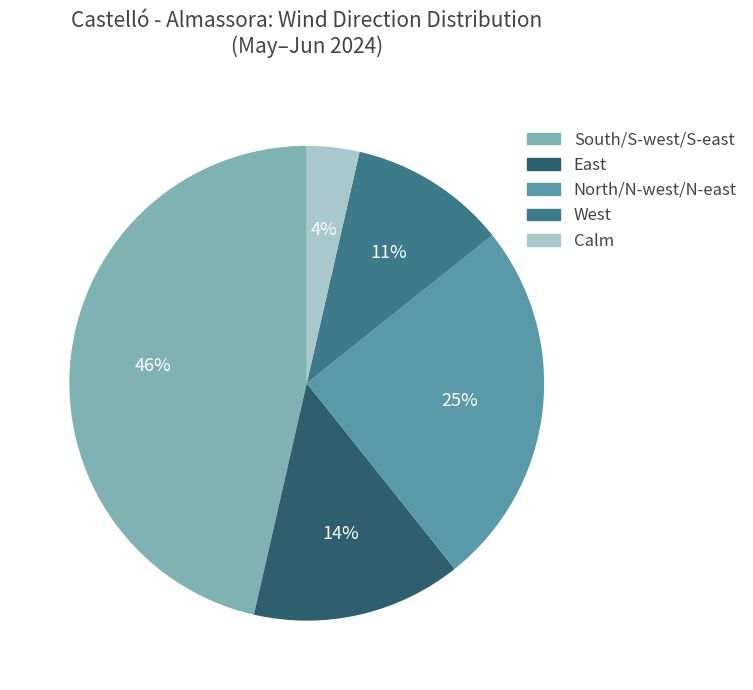

Is there a majority slice in this chart?

No